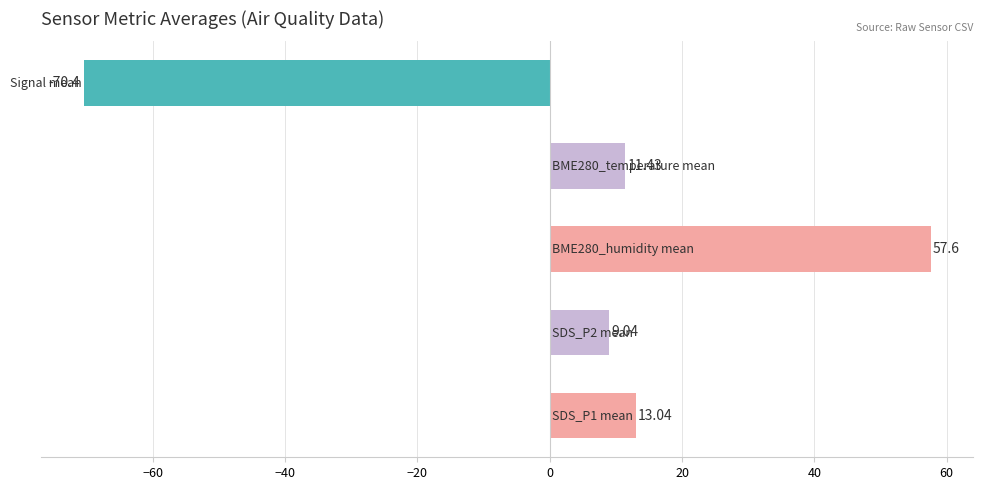

What is the difference between the maximum and minimum values?

128.0